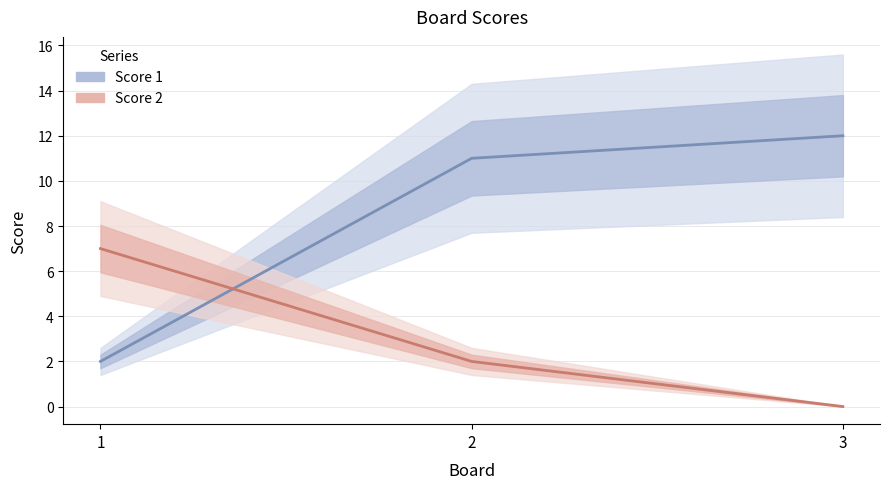

The Score 1 series shows 3 at 1. True or false?

False